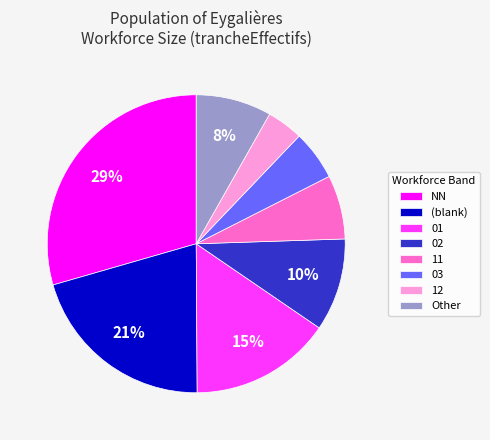

To the nearest percent, what is the average slice percentage?

12%